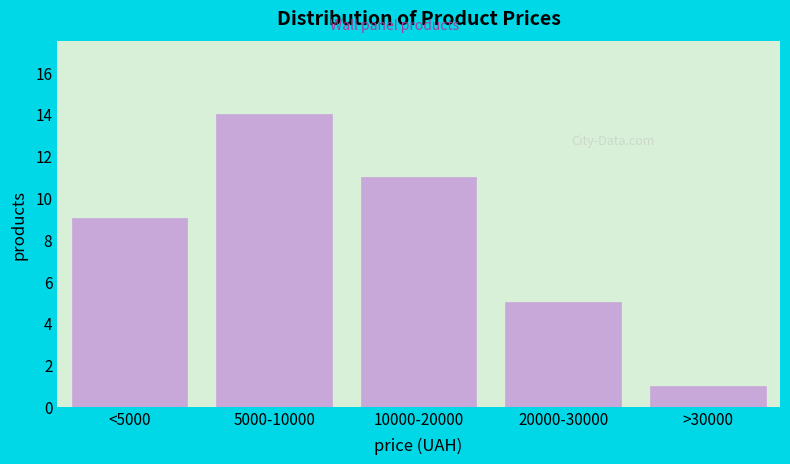

Reading left to right, what are all the values shown in this chart?

<5000=9	5000-10000=14	10000-20000=11	20000-30000=5	>30000=1